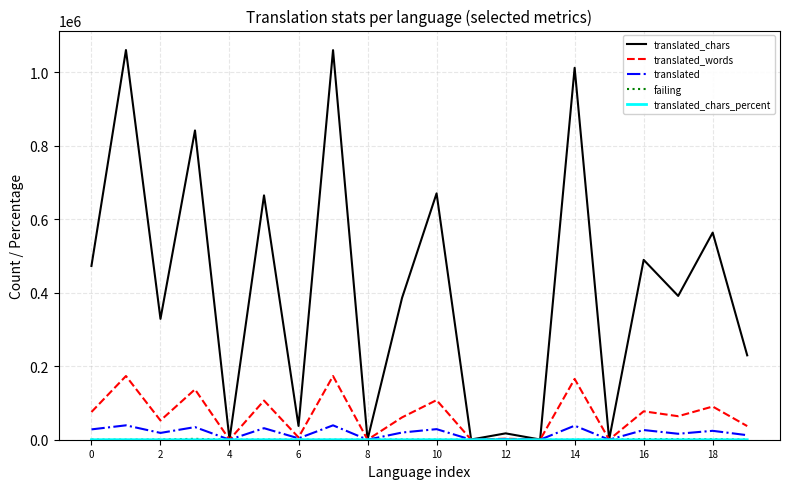

Which series has the widest spread of values?

translated_chars